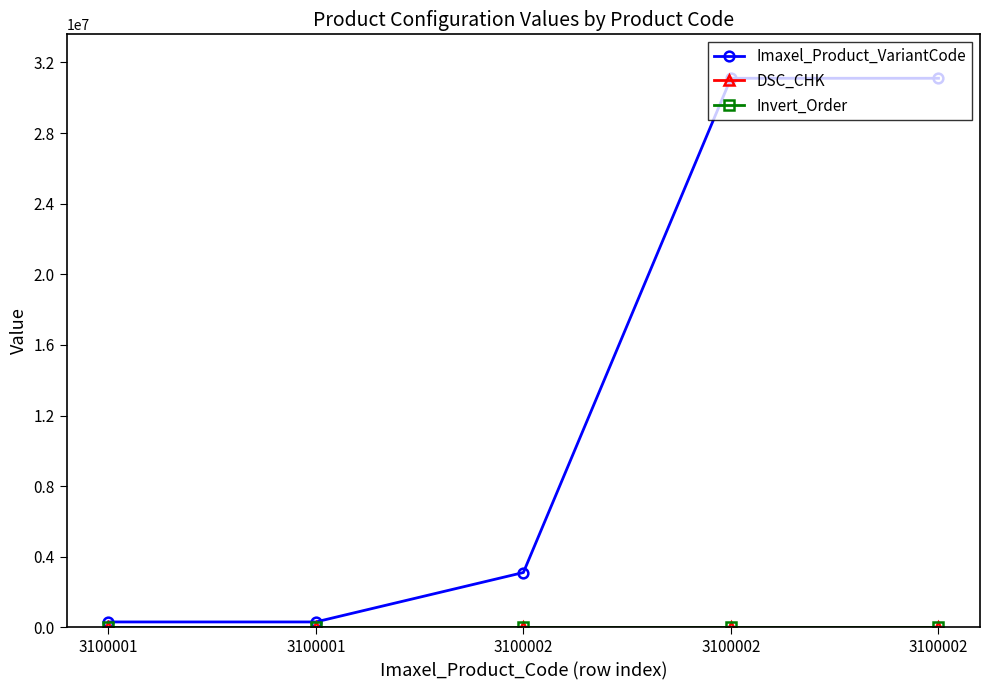

What is the total value across all series at 3100002?

3110152